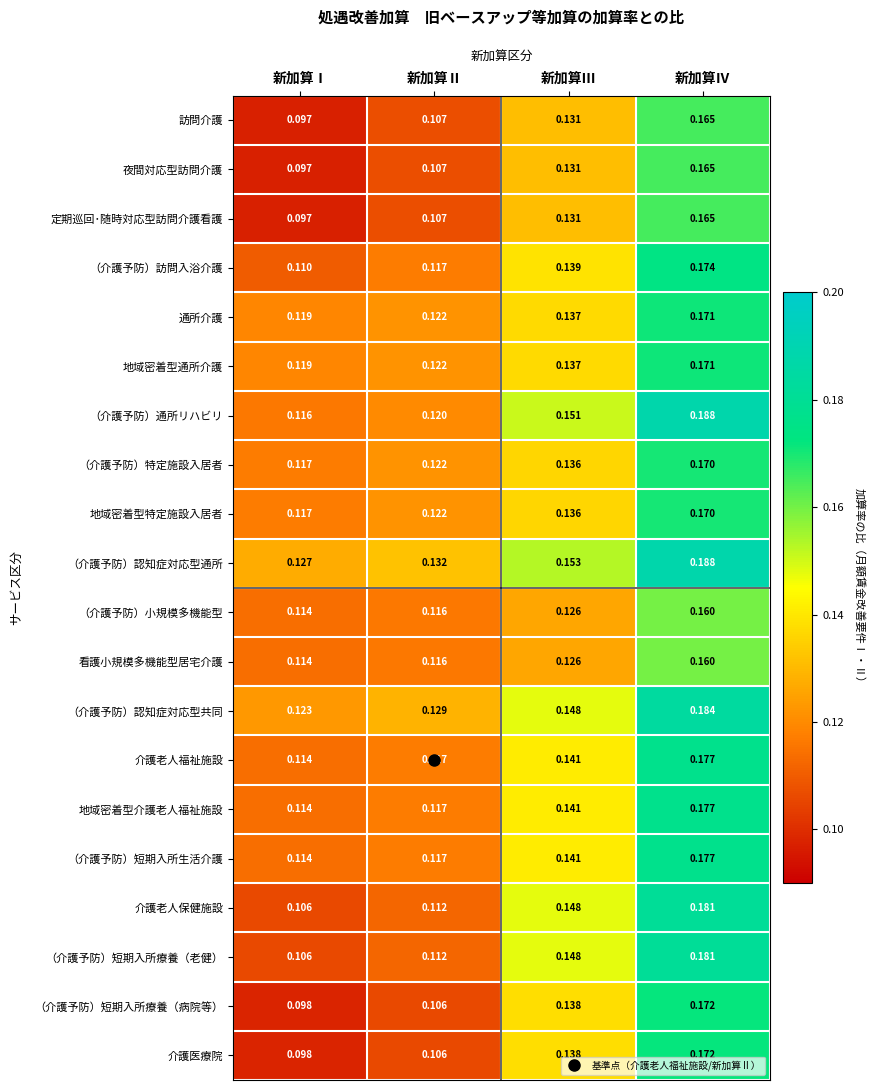

Where is 定期巡回･随時対応型訪問介護看護 nearest to the value 0?

新加算Ⅰ